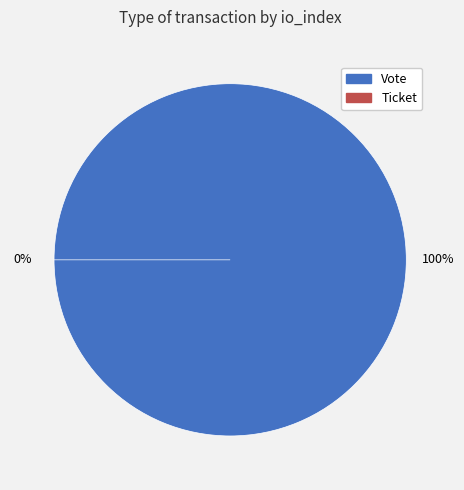

Is there any slice that represents more than half of the pie?

Yes